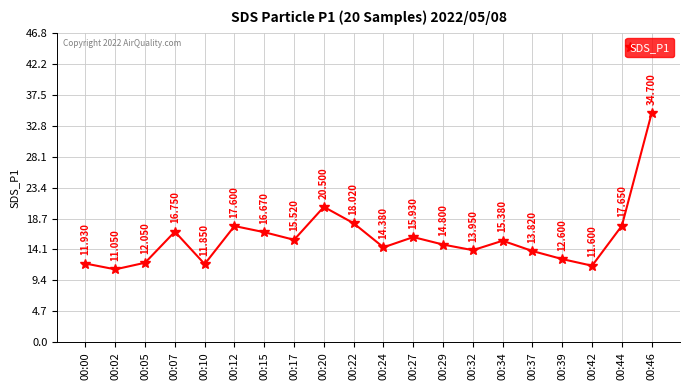

What is the ratio of the value at 00:17 to the value at 00:39?

1.2